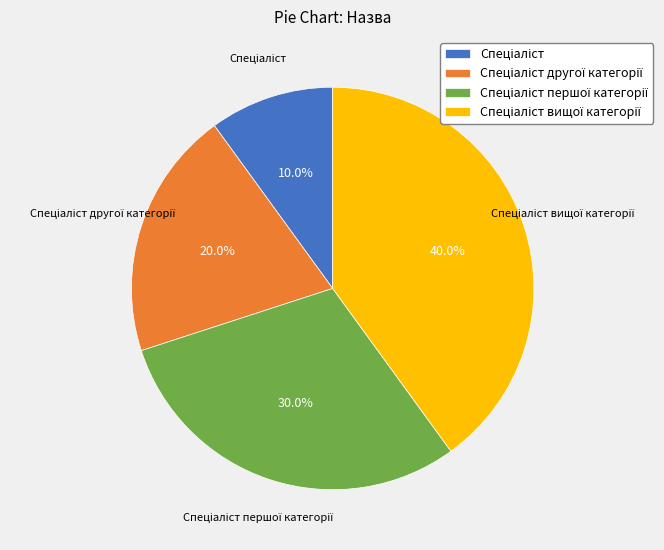

Does any single category account for the majority?

No